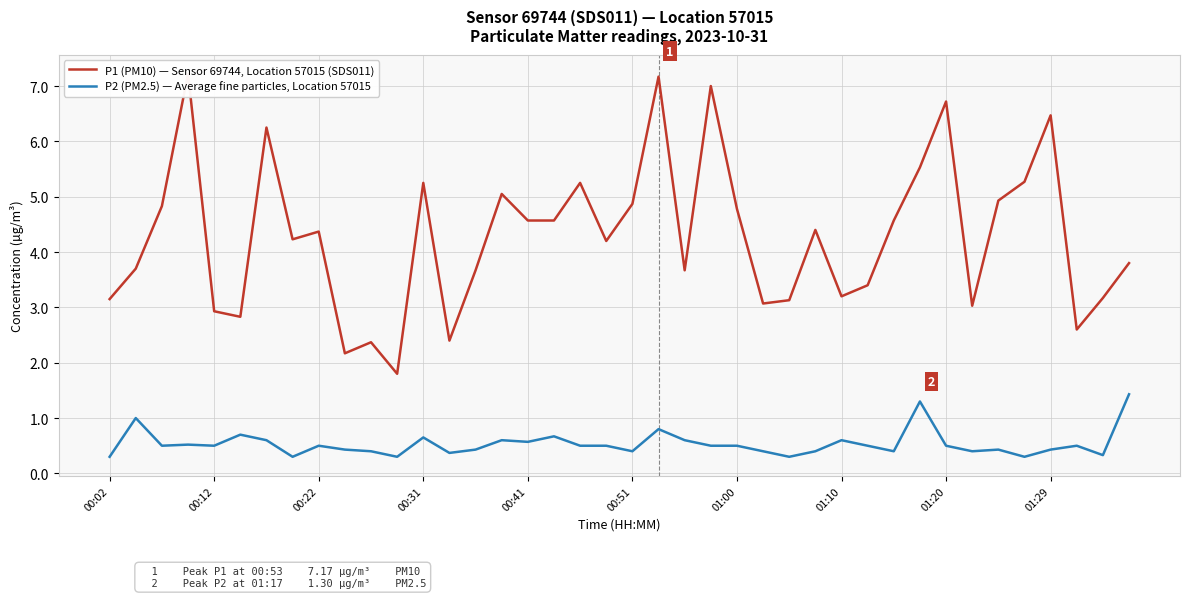

Is this an area chart (filled region under the line)?

No